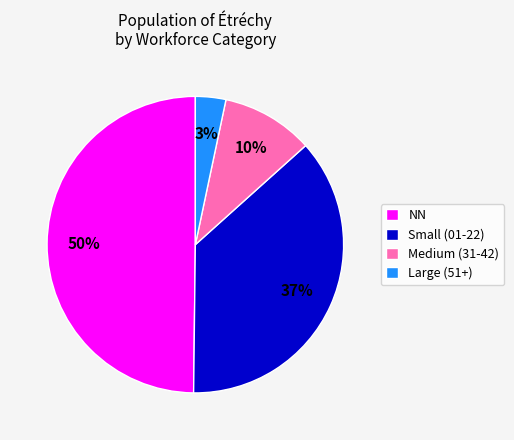

The NN slice represents 58% of the pie. True or false?

False